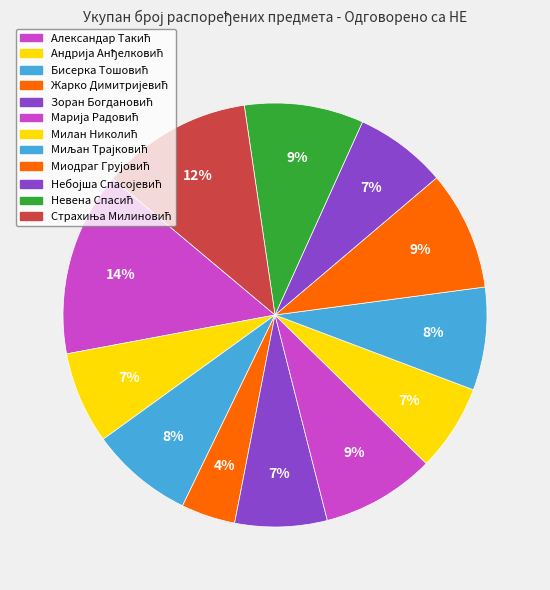

How many slices are in this pie chart?

12